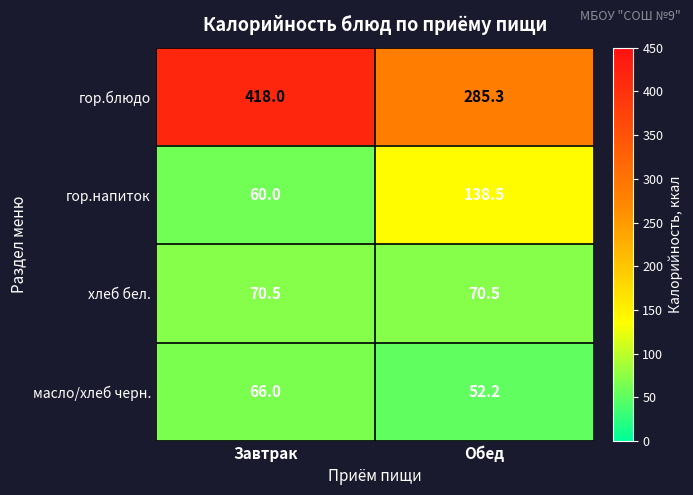

Read the гор.блюдо value at Завтрак.

418.0